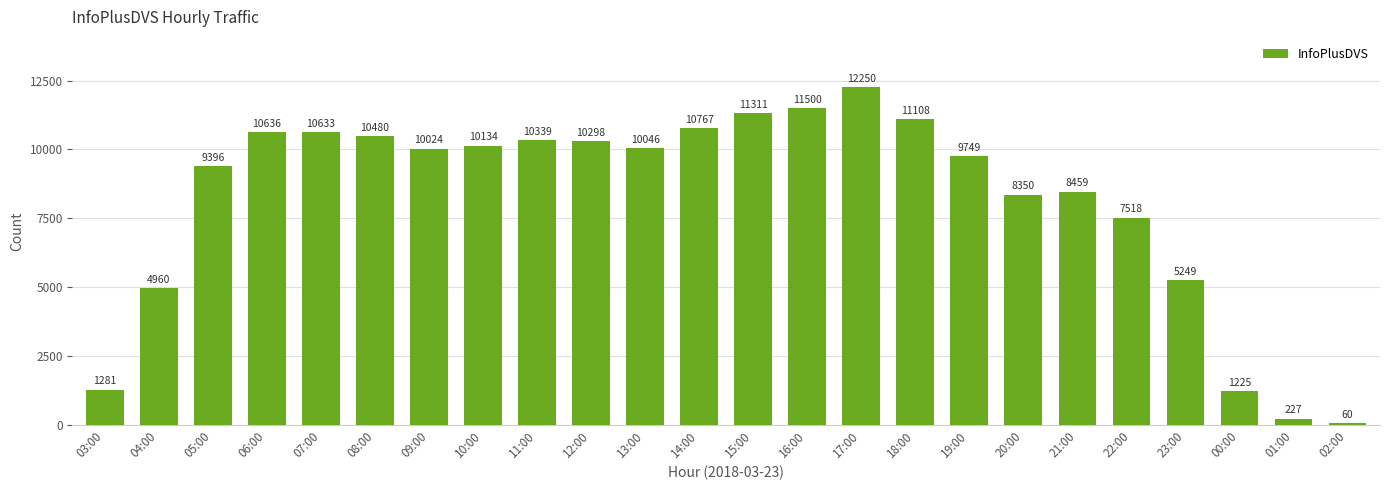

What is the value of the 16th bar from the left?

11108